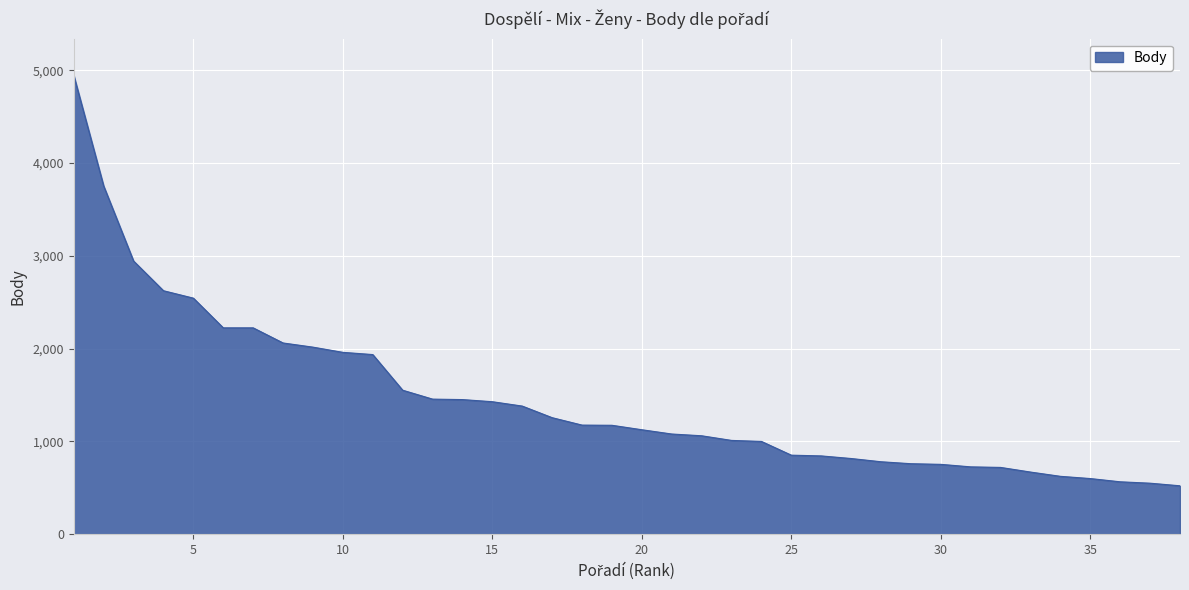

What is the maximum value shown in the chart?

4944